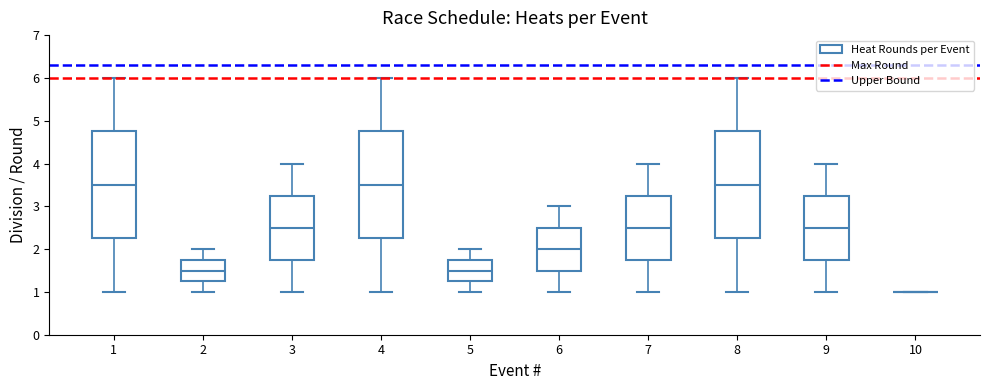

Reading left to right, read every box against the y-axis: the position of its median line, the range the box covers, and the ends of its whiskers. The values are not printed on the chart, so give them approximately, as read against the axis.

1: median 3.5, box 2.3 to 4.8, whiskers 1.0 to 6.0
2: median 1.5, box 1.3 to 1.8, whiskers 1.0 to 2.0
3: median 2.5, box 1.8 to 3.3, whiskers 1.0 to 4.0
4: median 3.5, box 2.3 to 4.8, whiskers 1.0 to 6.0
5: median 1.5, box 1.3 to 1.8, whiskers 1.0 to 2.0
6: median 2.0, box 1.5 to 2.5, whiskers 1.0 to 3.0
7: median 2.5, box 1.8 to 3.3, whiskers 1.0 to 4.0
8: median 3.5, box 2.3 to 4.8, whiskers 1.0 to 6.0
9: median 2.5, box 1.8 to 3.3, whiskers 1.0 to 4.0
10: box collapsed to a line at 1.0, whiskers 1.0 to 1.0